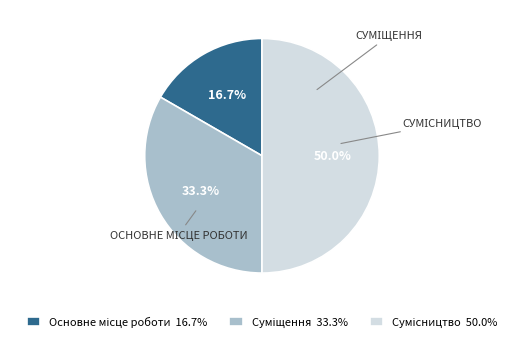

Which slice is the largest?

Сумісництво